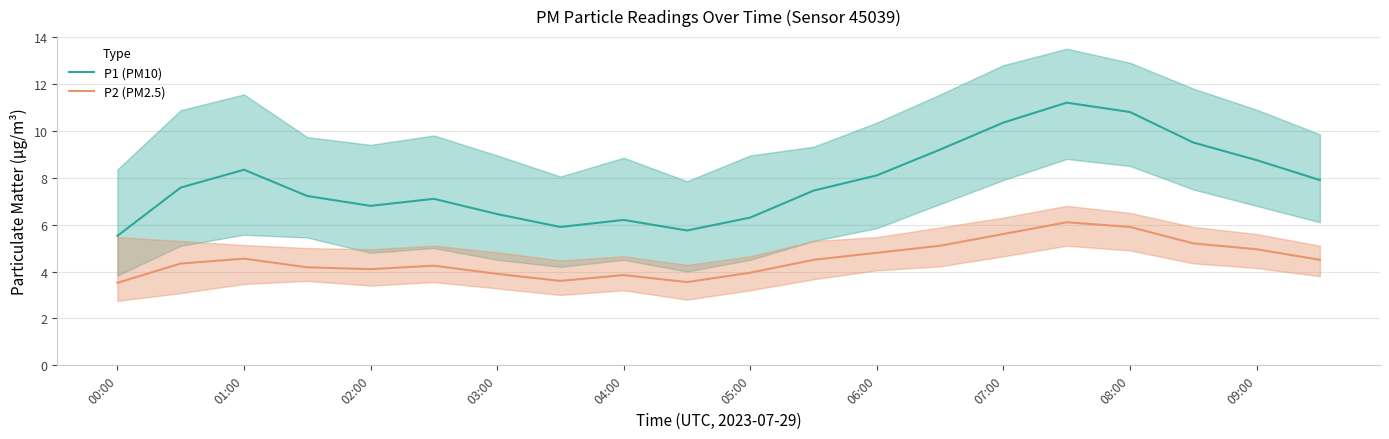

How many lines are shown in the chart?

2